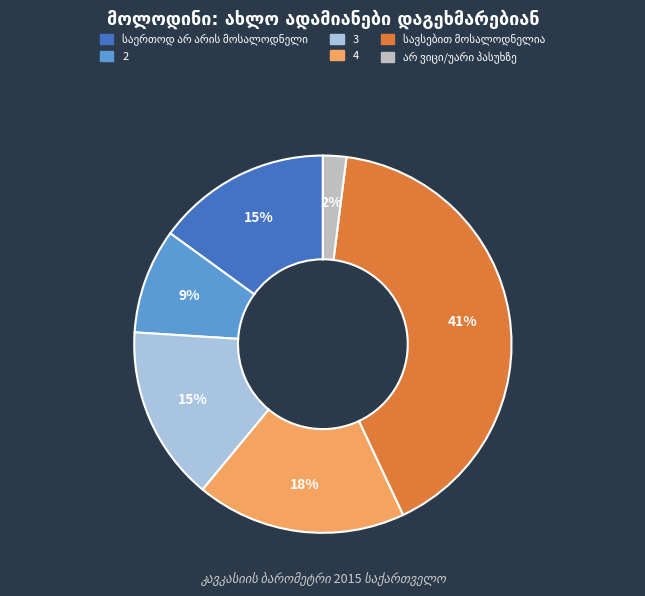

How many slices are in this pie chart?

6